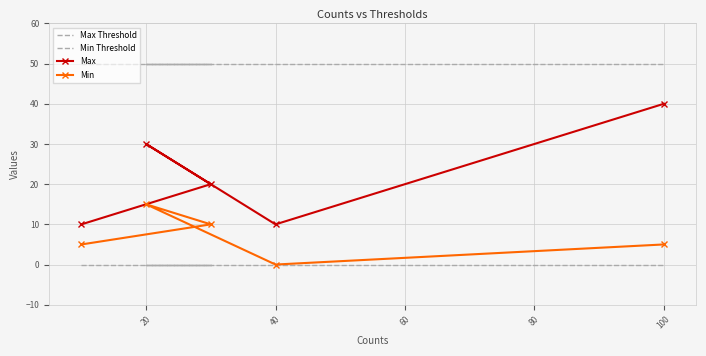

What is the average value of the Max Threshold series?

50